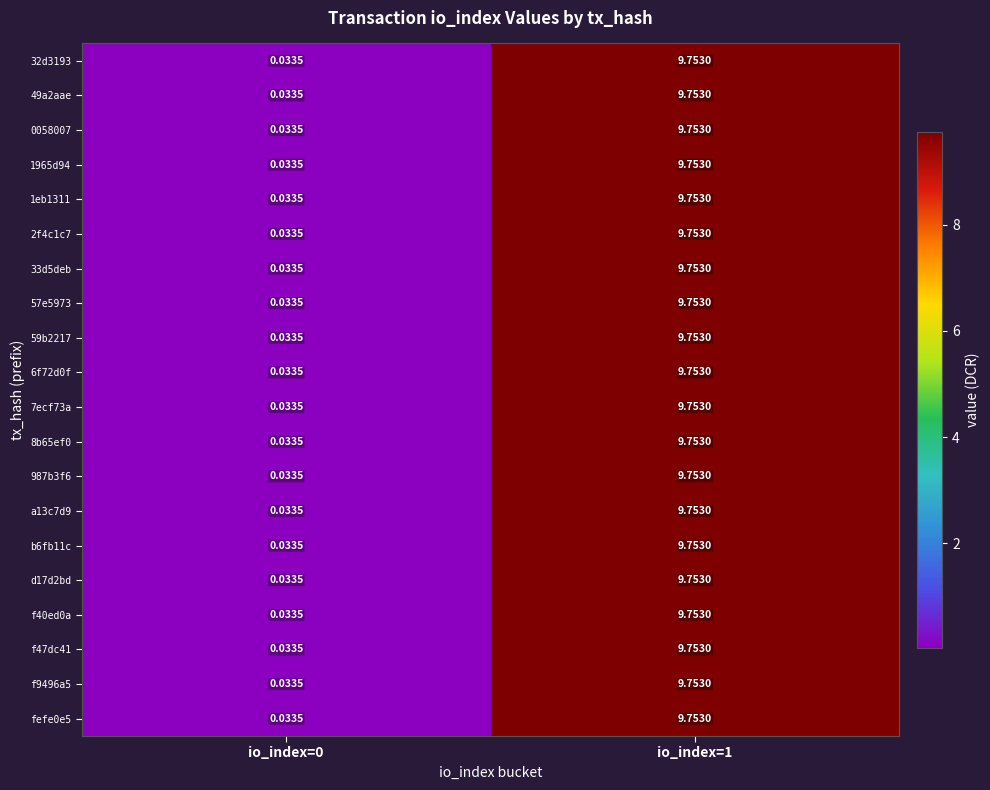

Is the value of 8b65ef0 at io_index=0 greater than the value of 33d5deb at io_index=1?

No